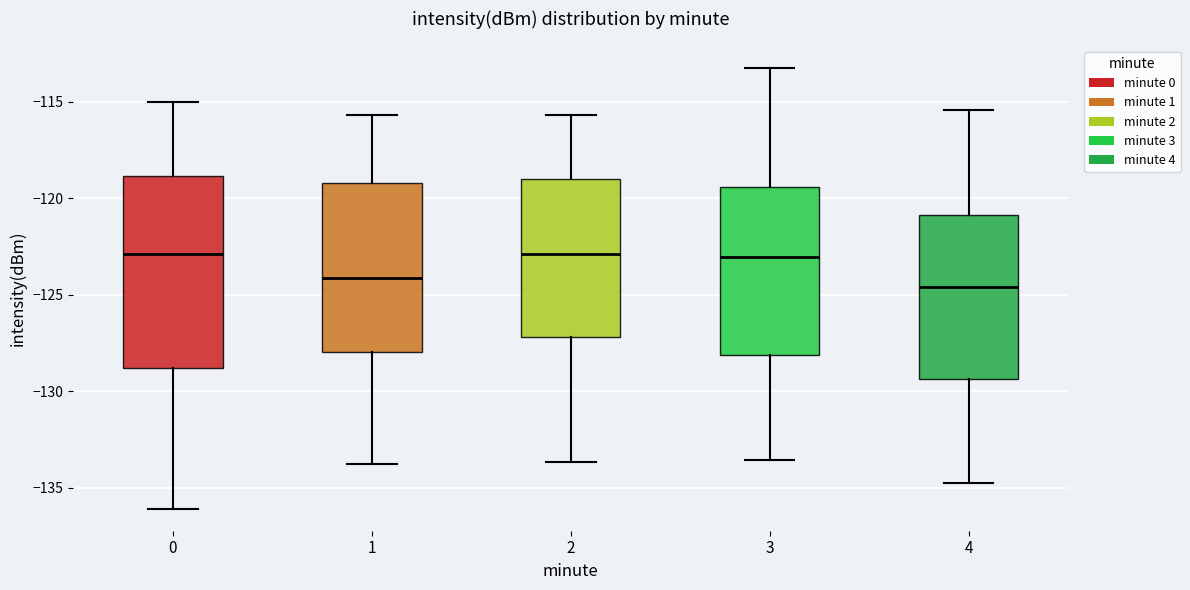

Where does the lower whisker of the box at x = 1 end on the y-axis? The values are not printed on the chart, so give them approximately, as read against the axis.

-134.0